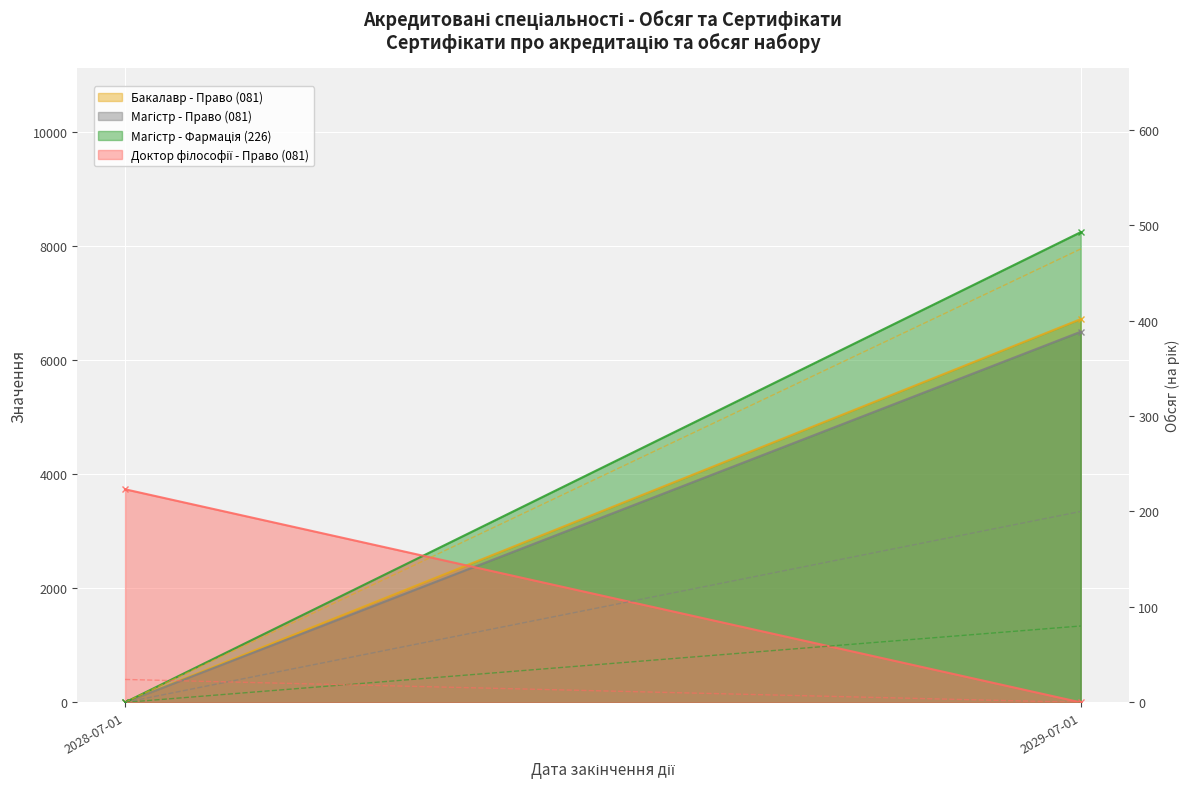

The Бакалавр - Право (081) (обсяг) series shows 731 at 2029-07-01. True or false?

False